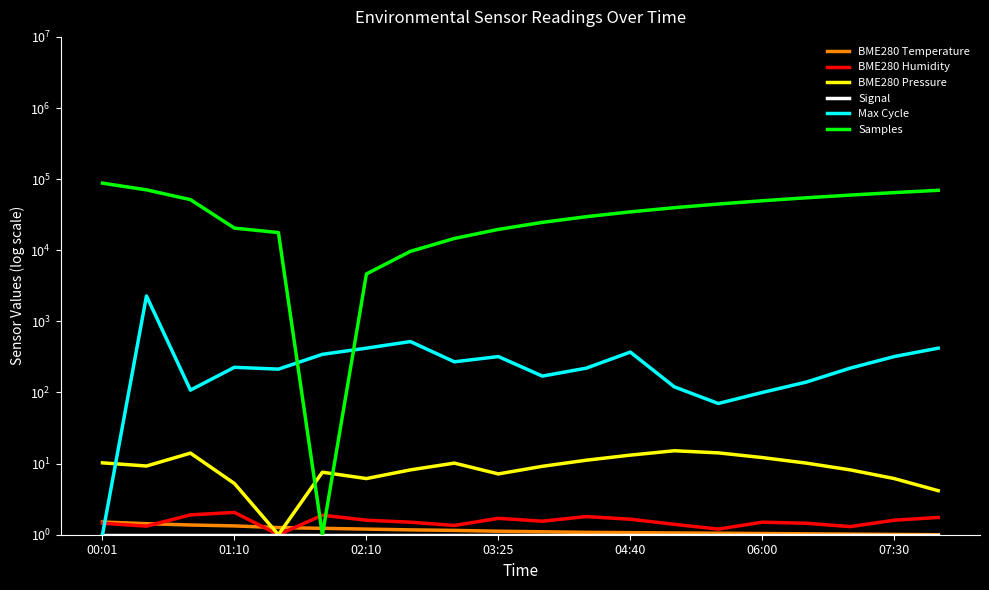

Which category has the lowest value across all series?

19